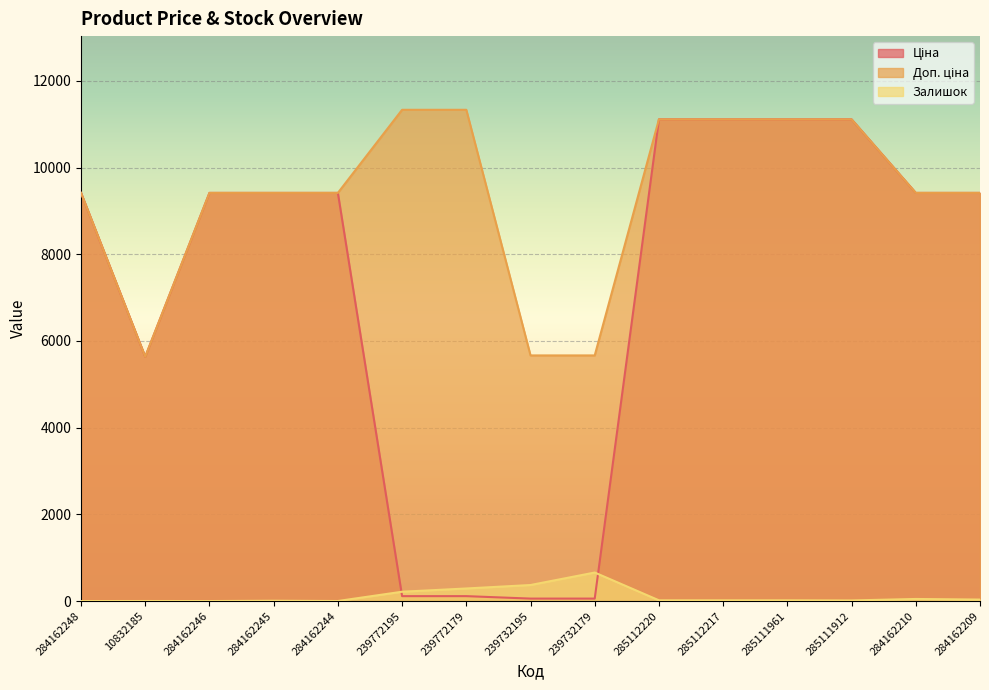

True or false: Ціна has a value of 4689.4 at 285111912.

False